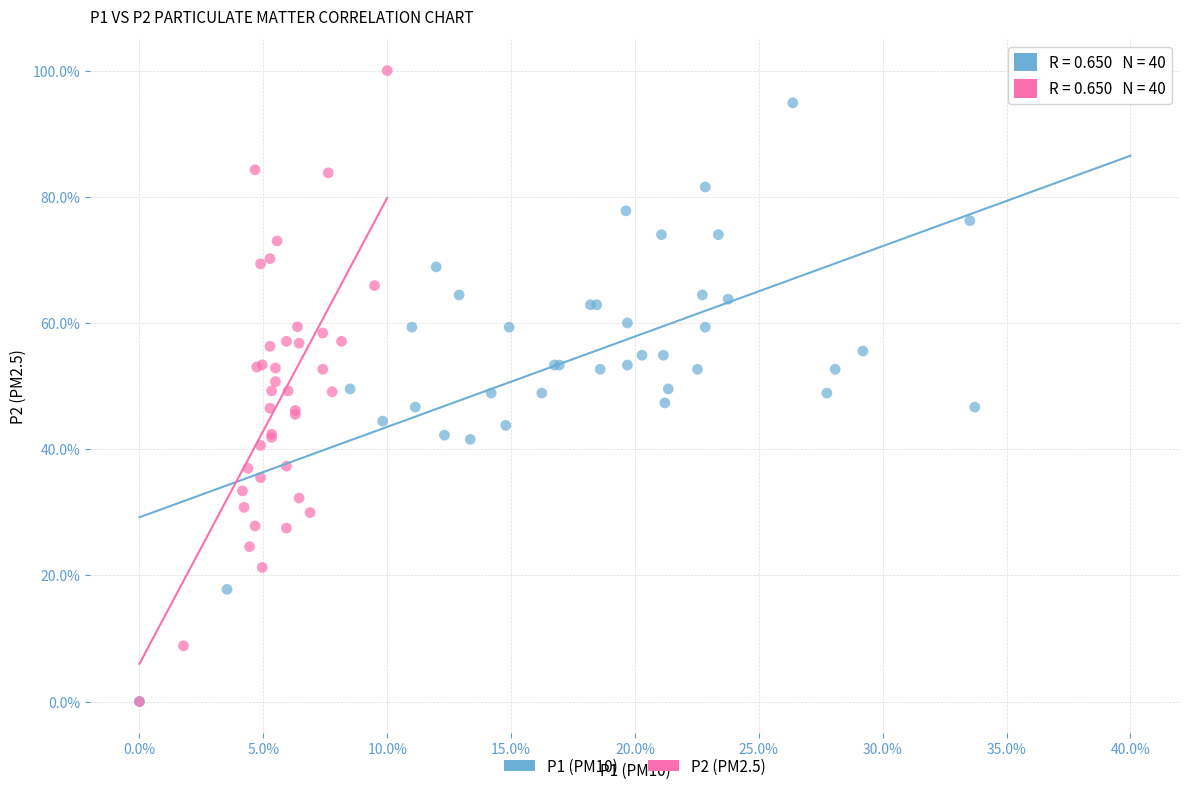

What are all the series names shown in the legend?

P1 (PM10), P2 (PM2.5)